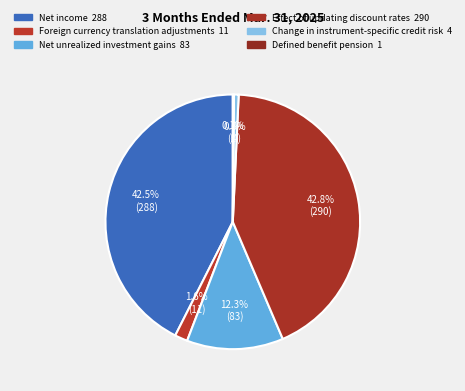

To the nearest percent, what portion does Foreign currency translation adjustments represent?

2%